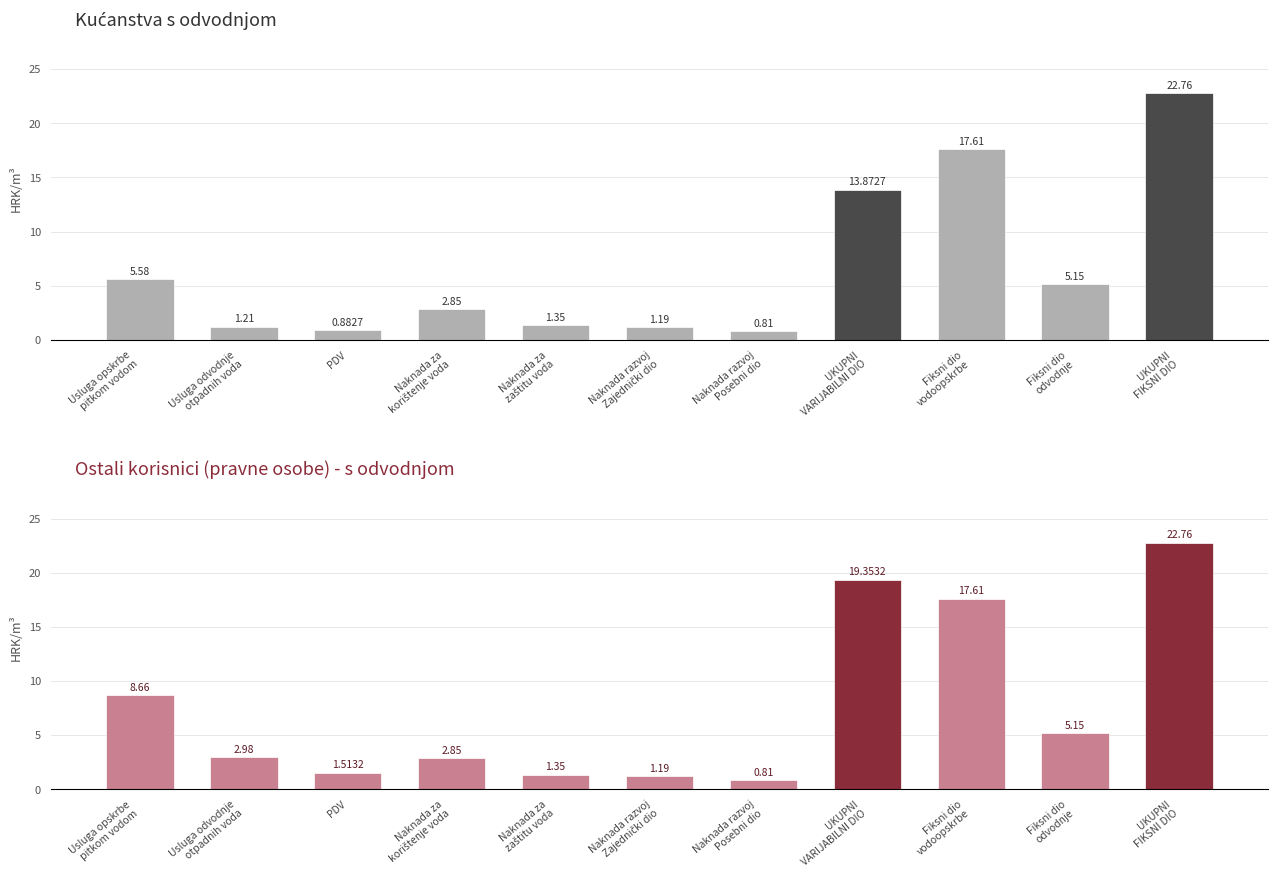

How many data points in Ostali korisnici (s odvodnjom) are above 2?

7